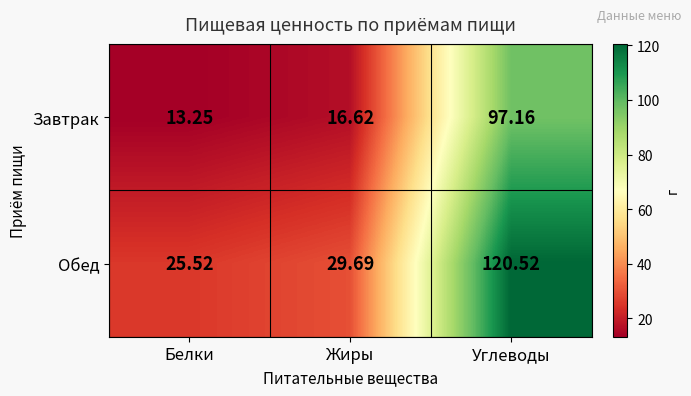

At Жиры, list the series in order from smallest to largest.

Завтрак, Обед